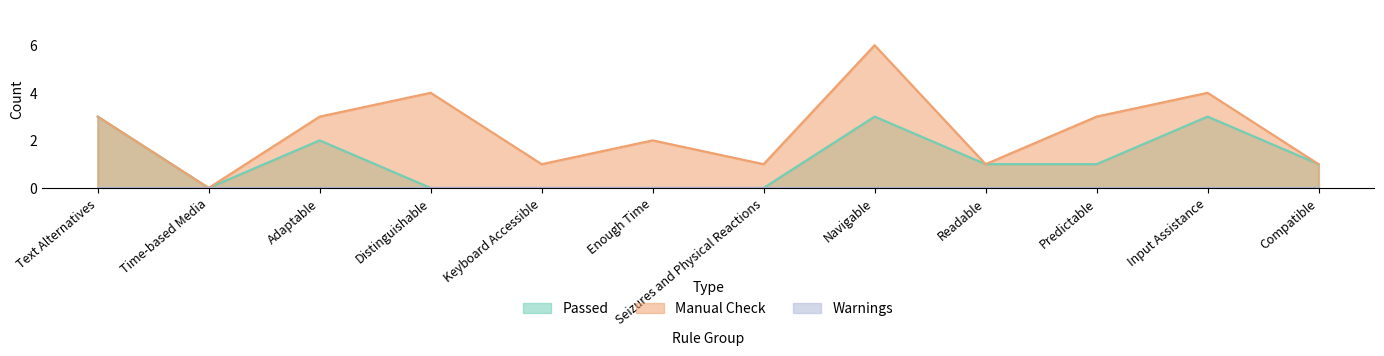

Reading left to right, list all the values displayed in this chart.

Passed: Text Alternatives=3	Time-based Media=0	Adaptable=2	Distinguishable=0	Keyboard Accessible=0	Enough Time=0	Seizures and Physical Reactions=0	Navigable=3	Readable=1	Predictable=1	Input Assistance=3	Compatible=1
Manual Check: Text Alternatives=3	Time-based Media=0	Adaptable=3	Distinguishable=4	Keyboard Accessible=1	Enough Time=2	Seizures and Physical Reactions=1	Navigable=6	Readable=1	Predictable=3	Input Assistance=4	Compatible=1